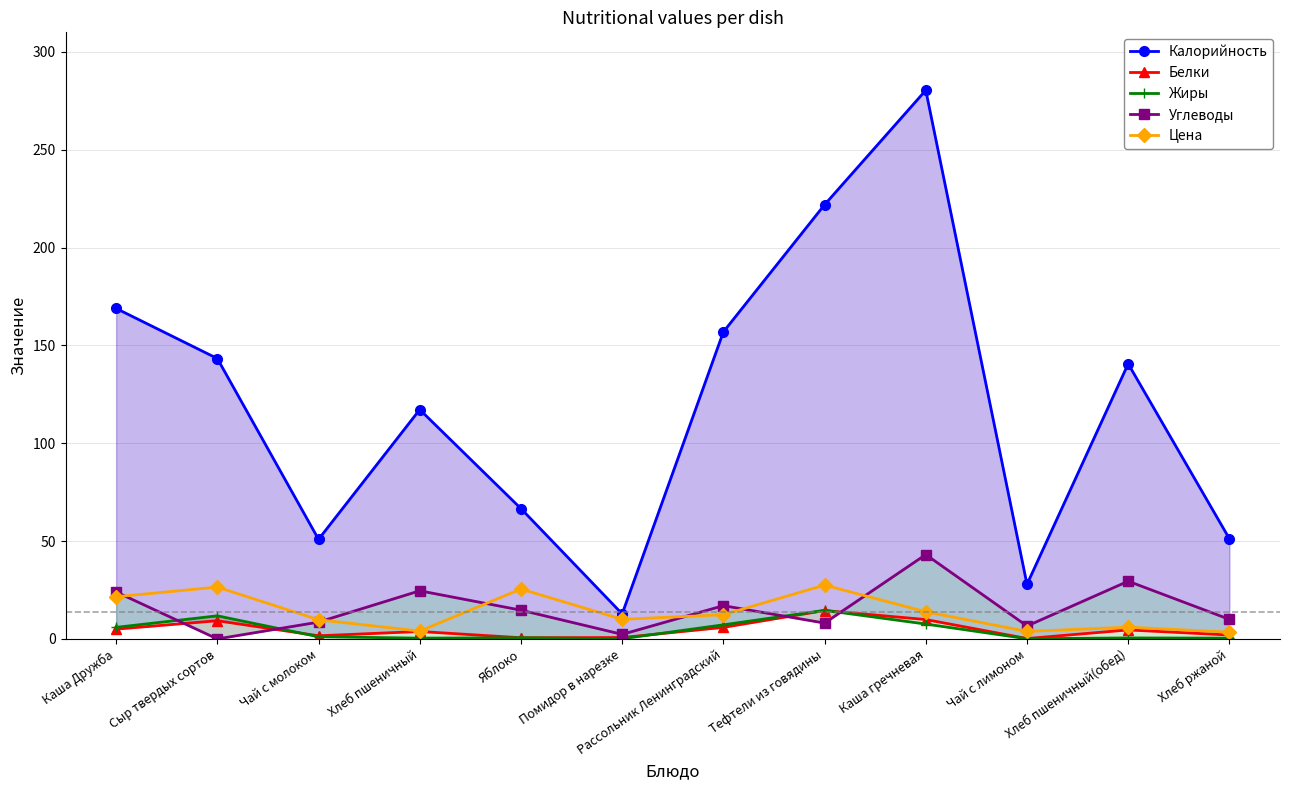

Reading right to left, transcribe all the data shown in this chart.

Калорийность: 51.2	140.6	27.9	280.4	221.9	156.9	12.8	66.6	117.2	50.9	143.3	168.9
Белки: 2.0	4.6	0.2	9.9	14.5	5.9	0.7	0.6	3.8	1.6	9.3	5.0
Жиры: 0.4	0.5	0.1	7.6	14.6	7.2	0.1	0.6	0.4	1.1	11.8	5.9
Углеводы: 10.0	29.5	6.6	43.1	8.1	17.0	2.3	14.7	24.6	8.6	0.0	24.0
Цена: 3.5	6.0	3.8	13.9	27.5	12.4	10.0	25.5	4.0	9.8	26.5	21.6